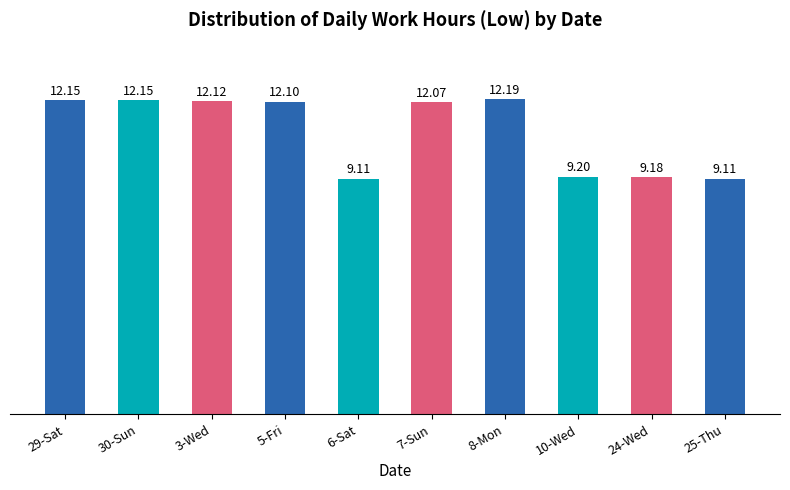

Which label corresponds to the largest value in the chart?

8-Mon